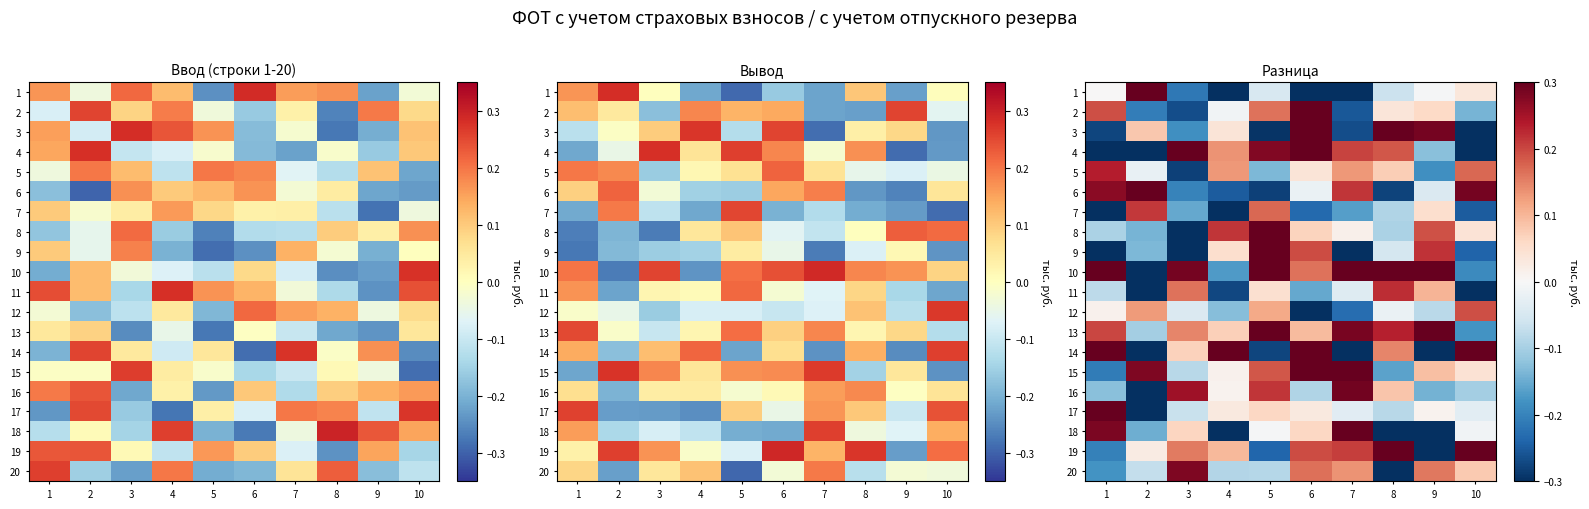

How many positive values does the 10 series have?

7